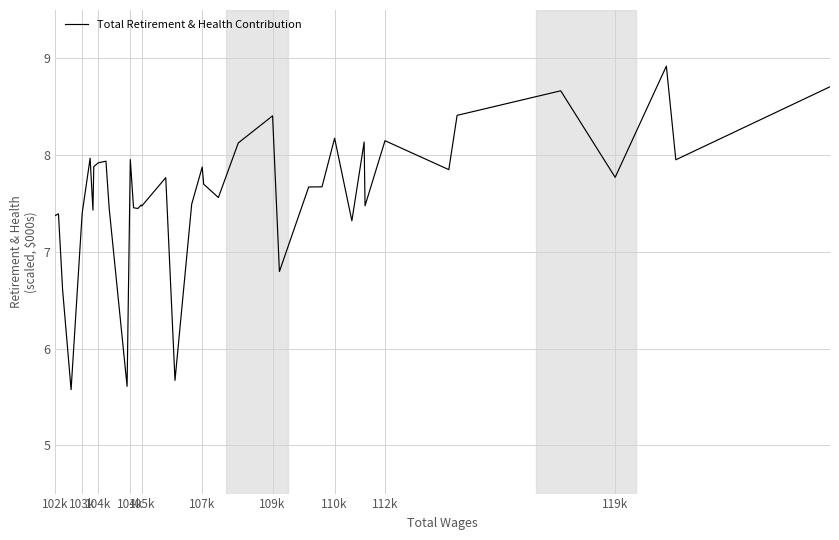

What is the maximum value shown in the chart?

8.9